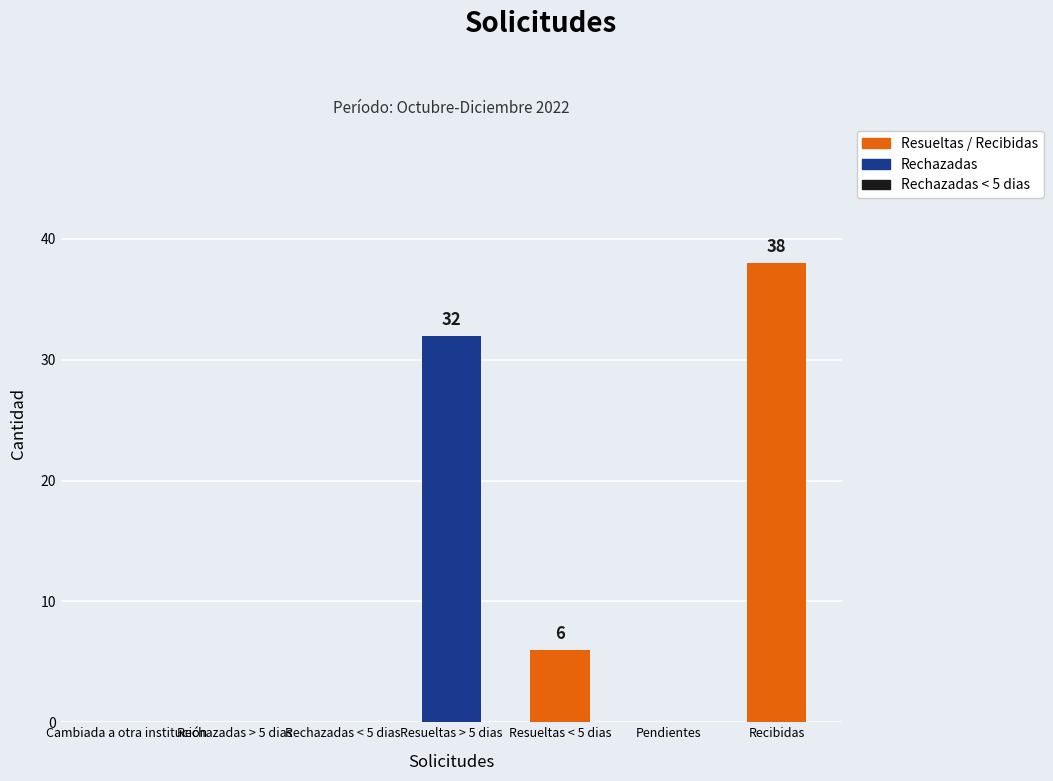

Reading left to right, extract all data points from this chart.

0	0	0	32	6	0	38